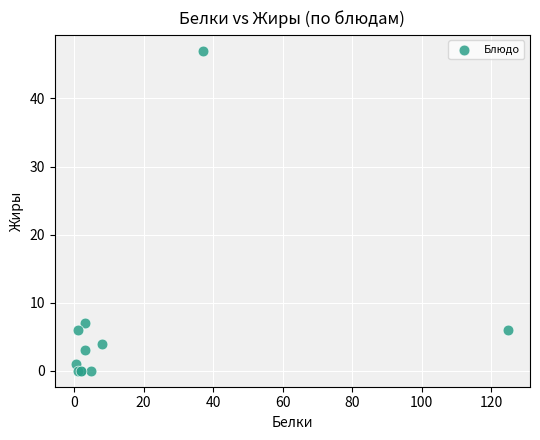

What Y value in the scatter plot is closest to 23?

7